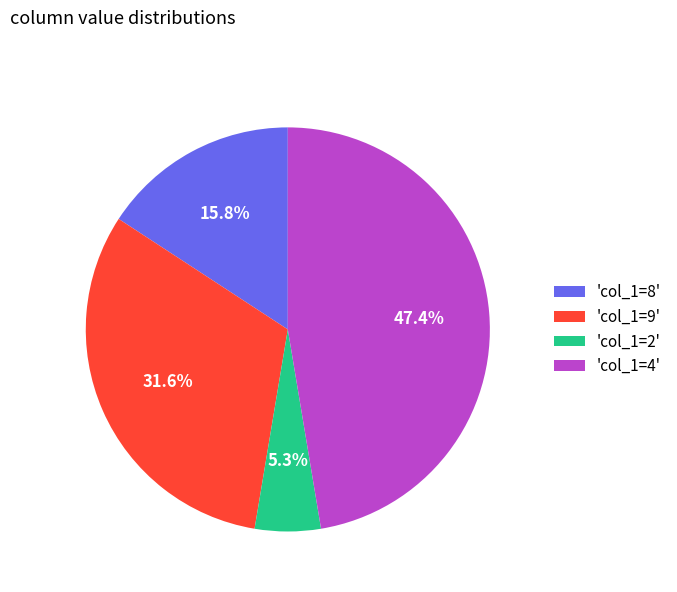

Is there any slice that represents more than half of the pie?

No